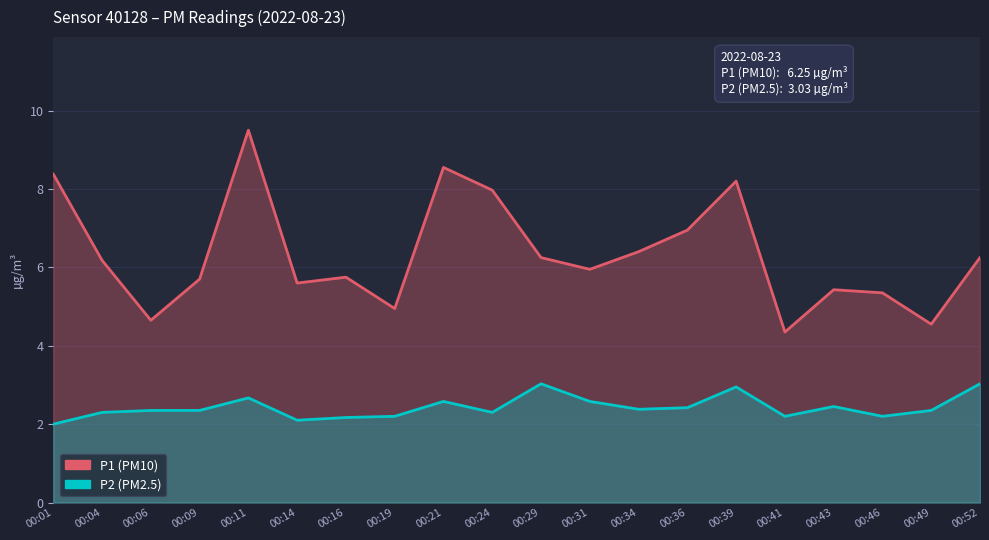

What are all the series names shown in the legend?

P1, P2